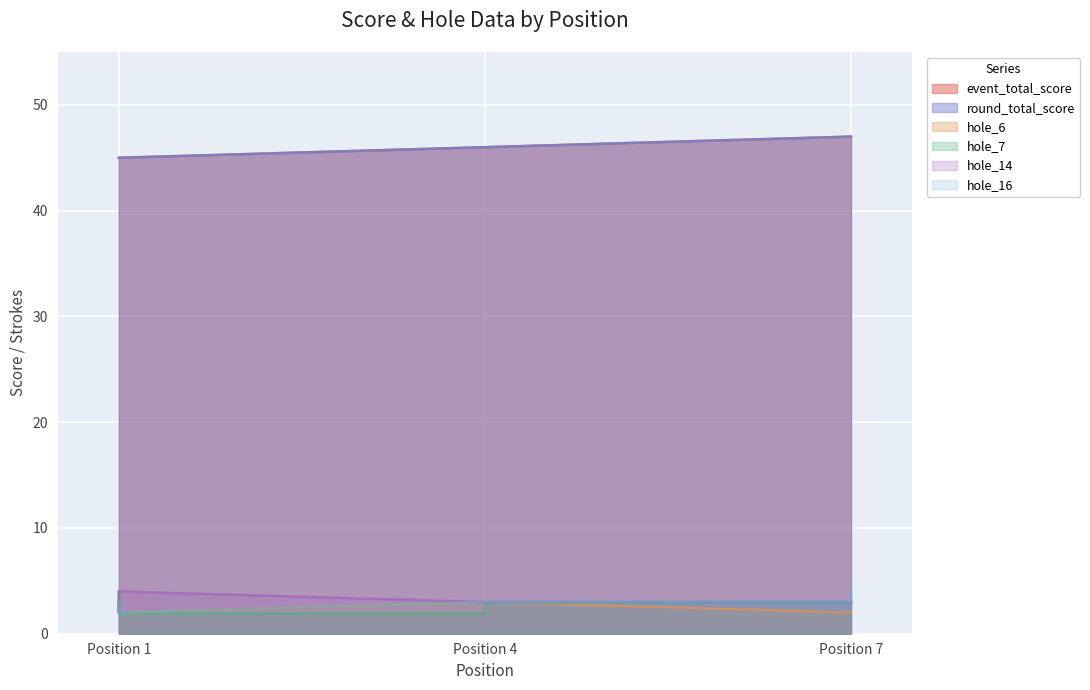

What are all the series names shown in the legend?

event_total_score, round_total_score, hole_6, hole_7, hole_14, hole_16